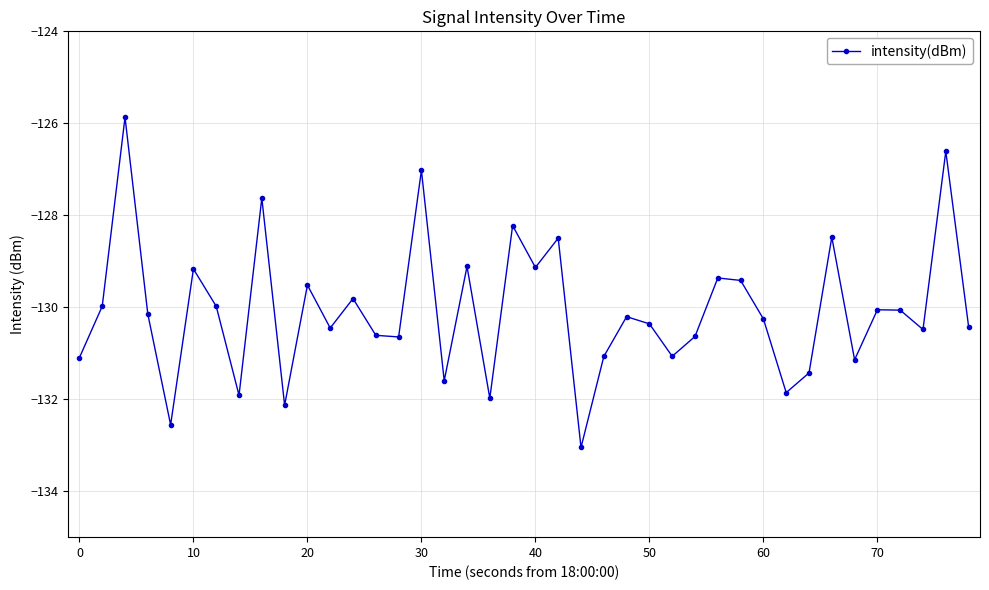

How many points are higher than both their immediate neighbors (excluding endpoints)?

14